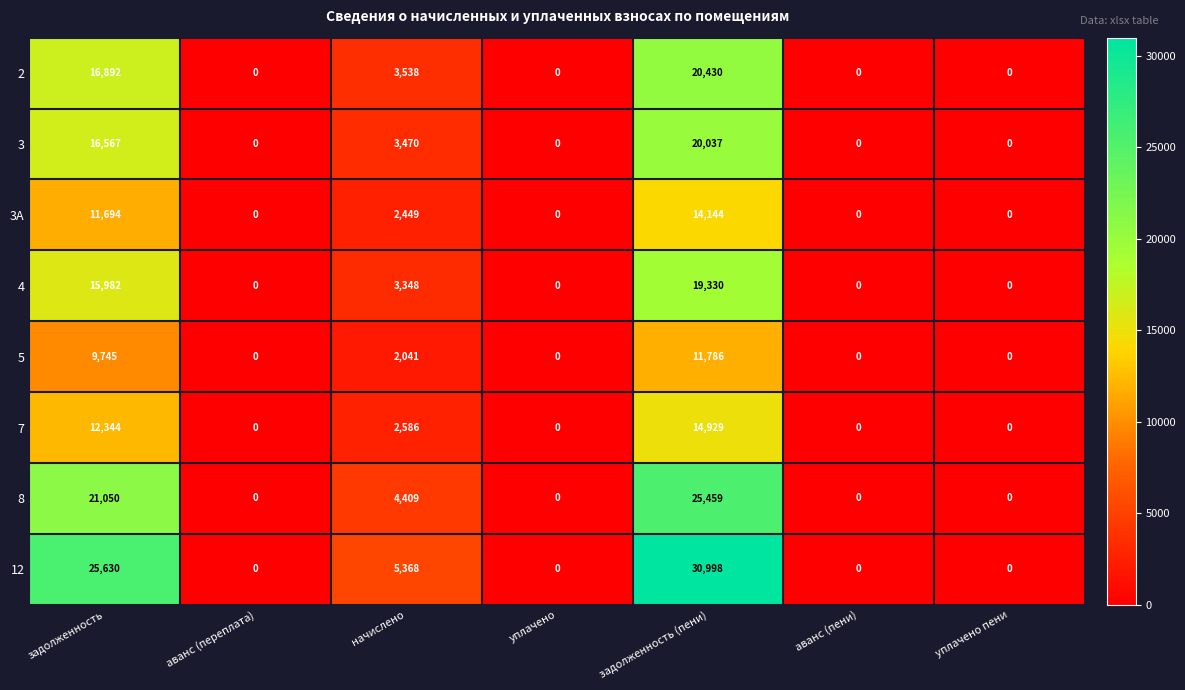

The 7 series shows 14929 at задолженность (пени). True or false?

True